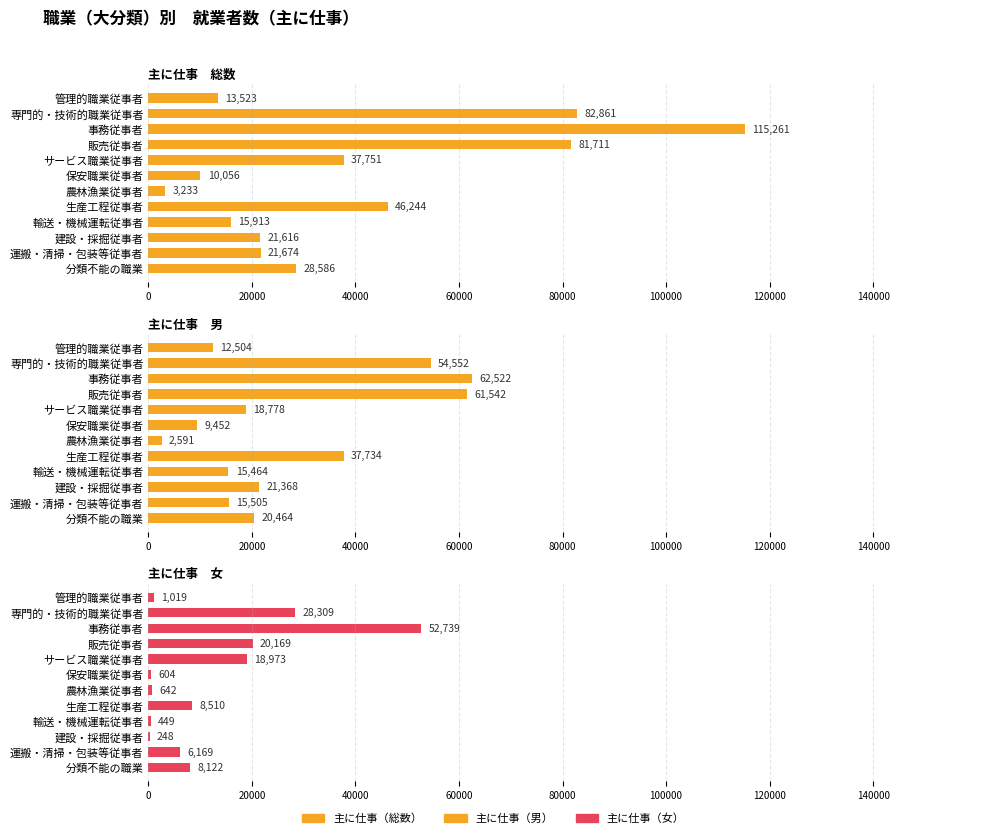

Count the number of data series in this chart.

3